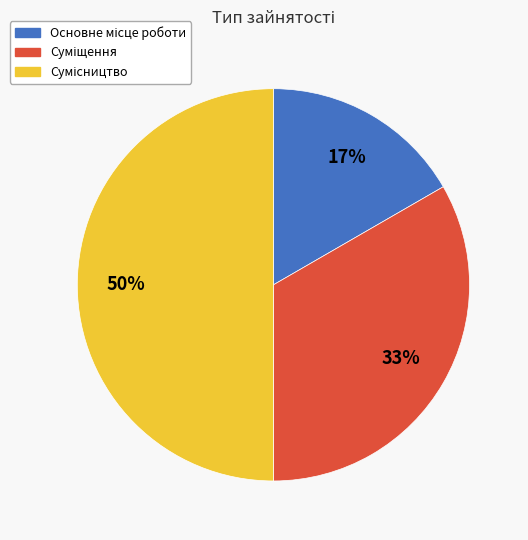

To the nearest percent, what is the average slice percentage?

33%